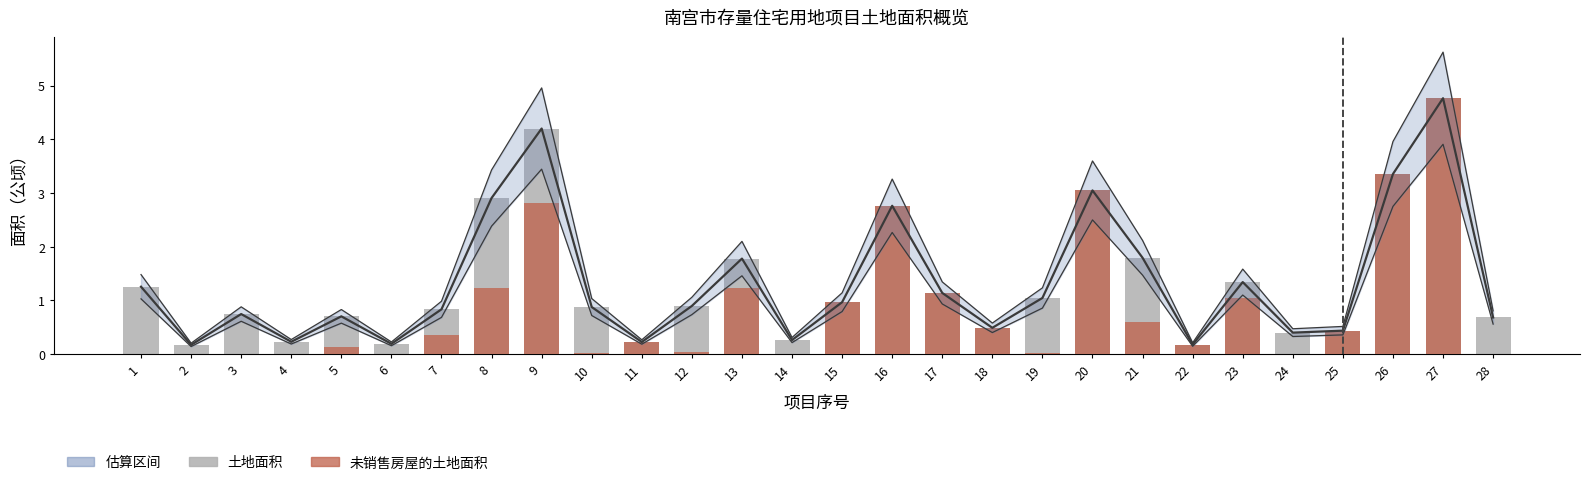

What is the average value of the 未销售房屋的土地面积 series?

0.9